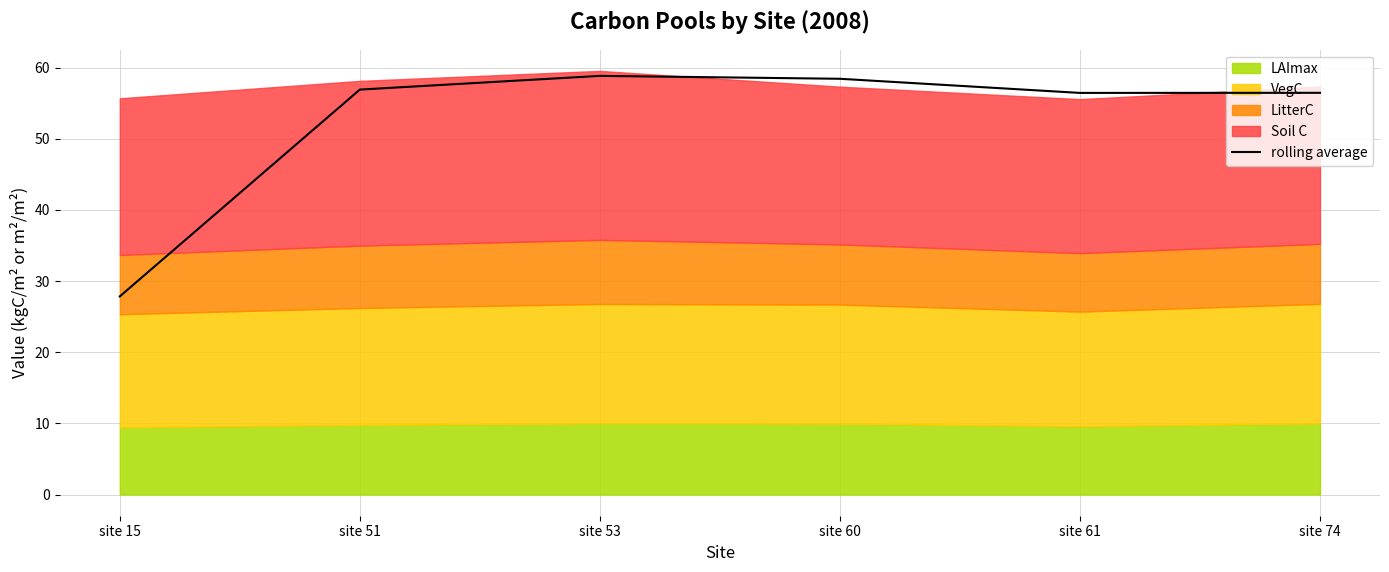

How many points are higher than both their immediate neighbors (excluding endpoints)?

1